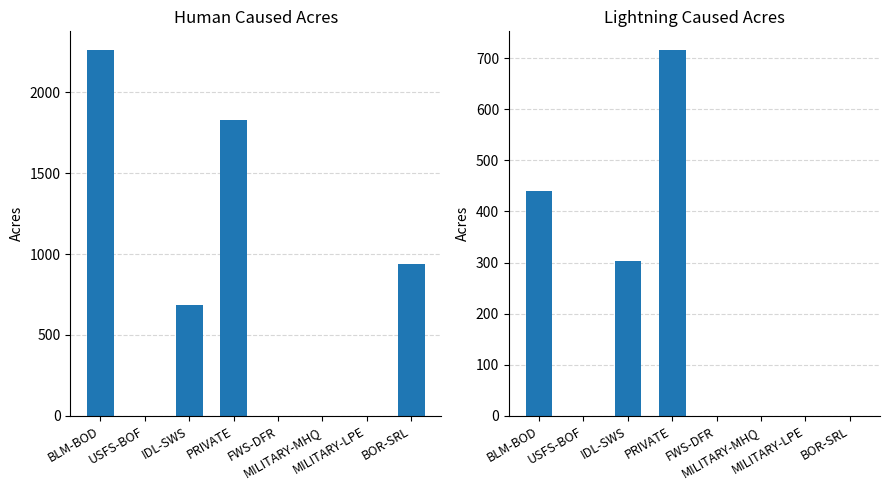

True or false: Human Acres has a value of 0.0 at MILITARY-LPE.

True